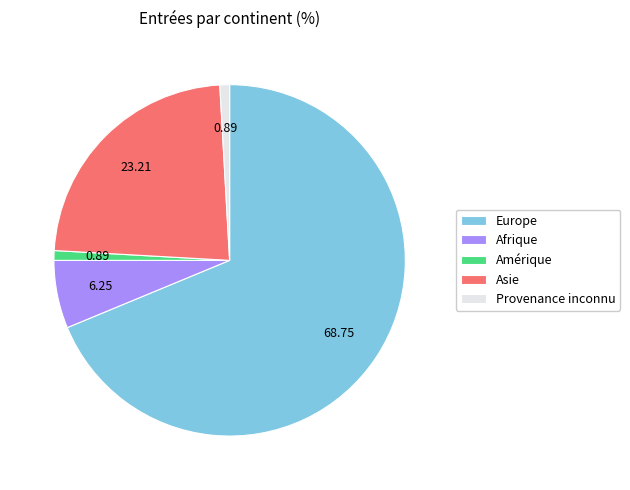

Is there a majority slice in this chart?

Yes